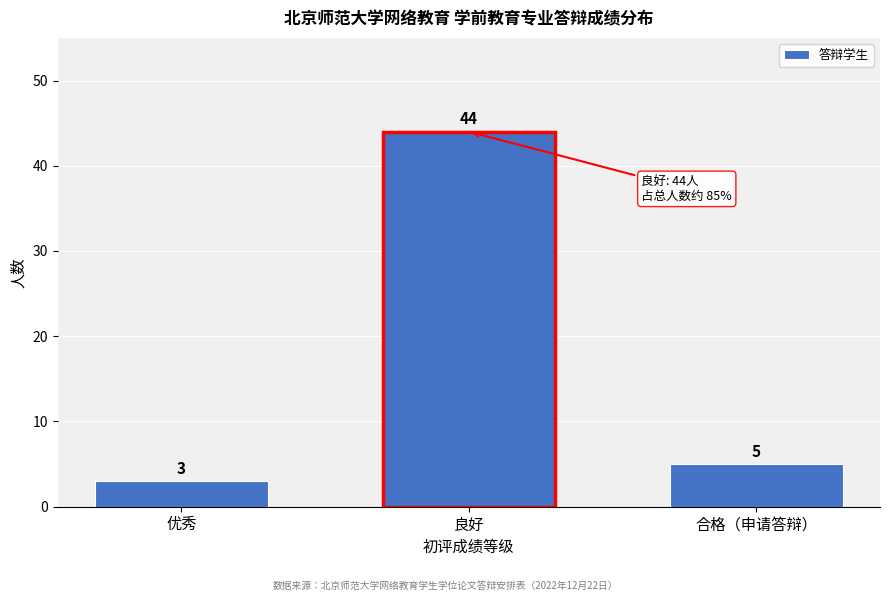

Reading left to right, transcribe all the data shown in this chart.

优秀=3	良好=44	合格（申请答辩）=5